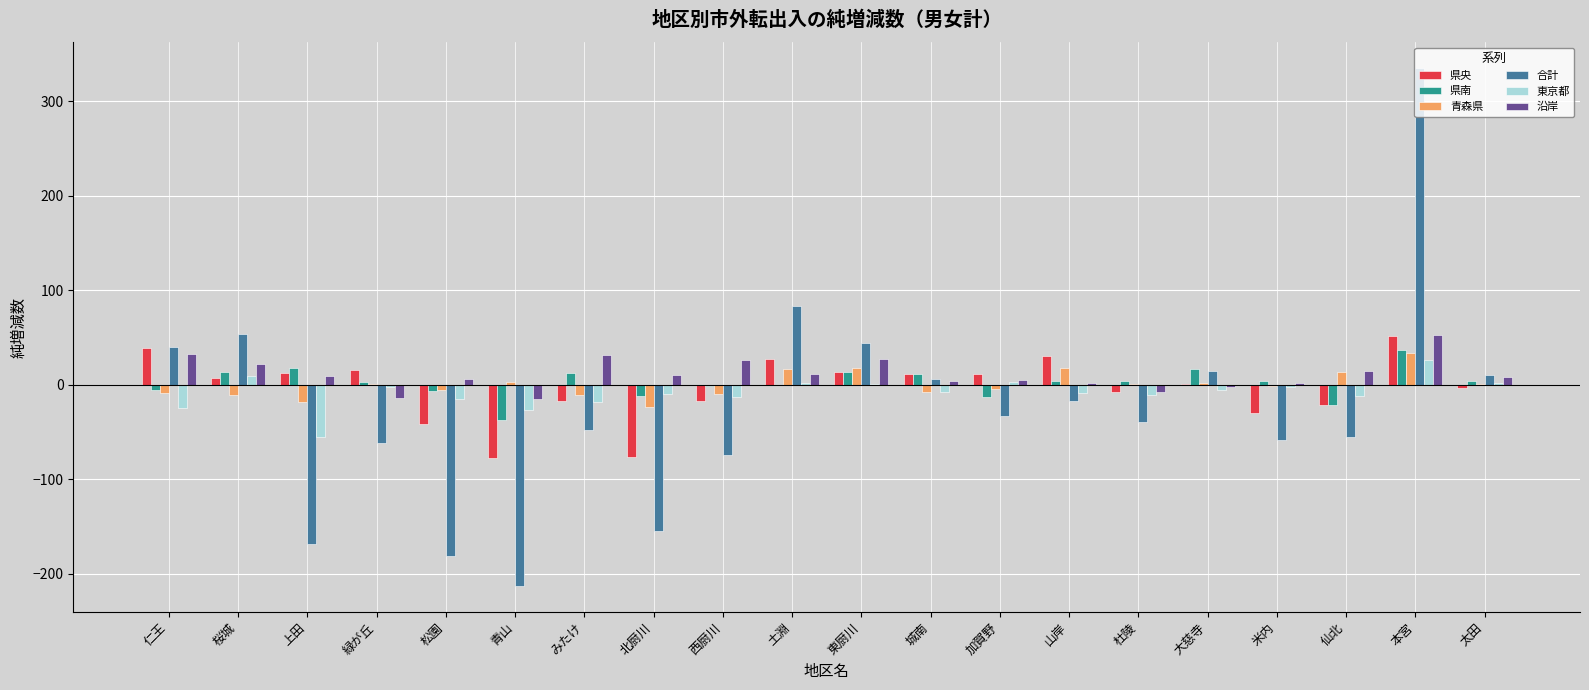

Between 東厨川 and 仙北, which series saw the biggest shift?

合計